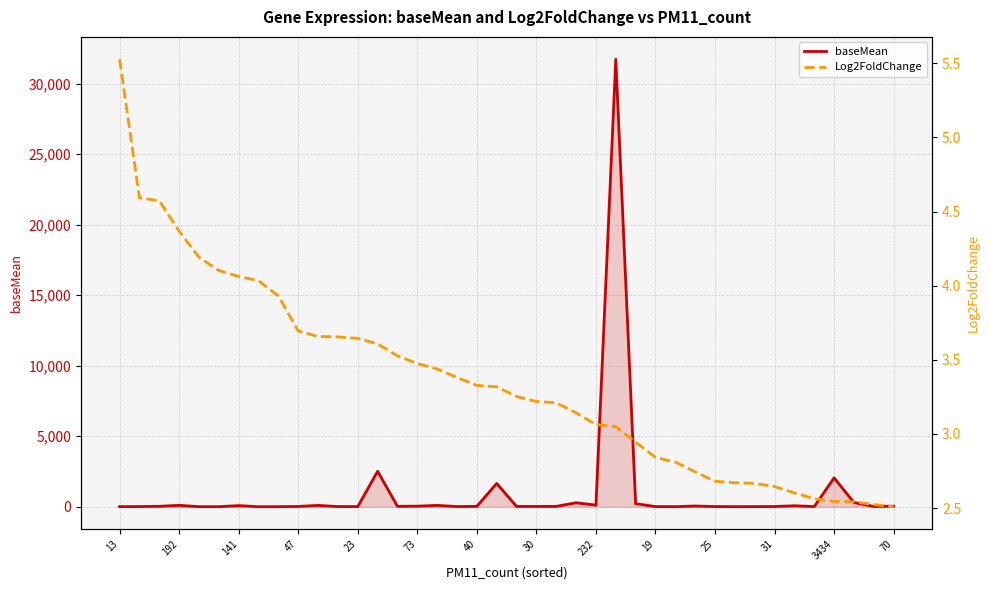

What is the minimum value for baseMean?

2.7